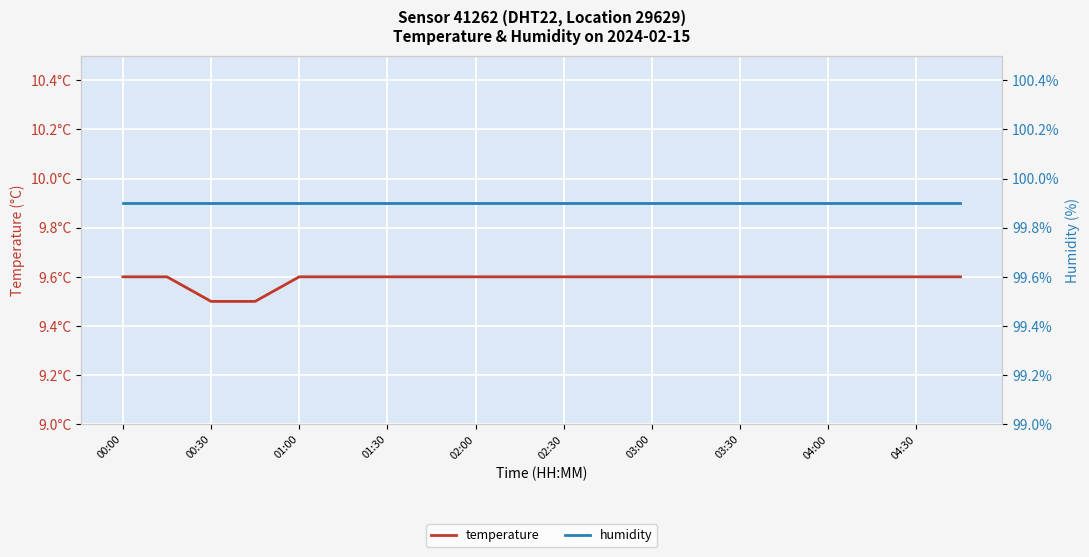

What is the value of the temperature point at the 7th from the left?

9.6